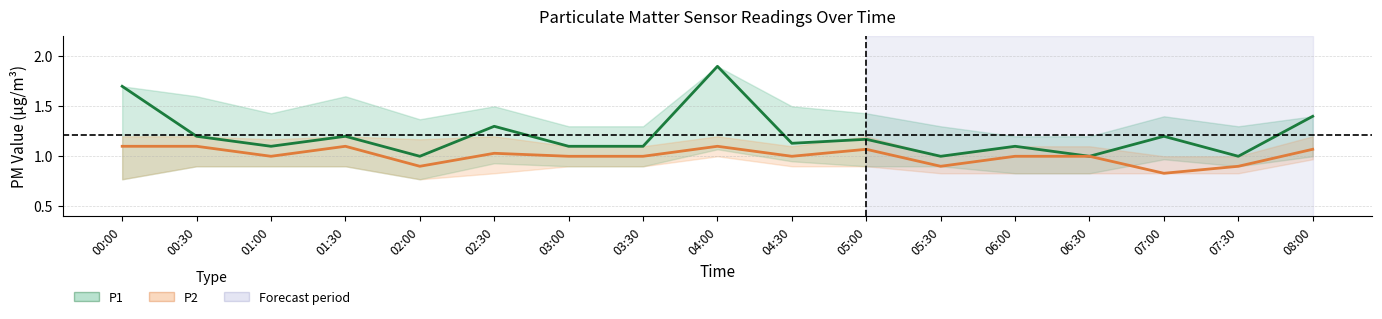

What is the label of the 12th point from the left?

05:30